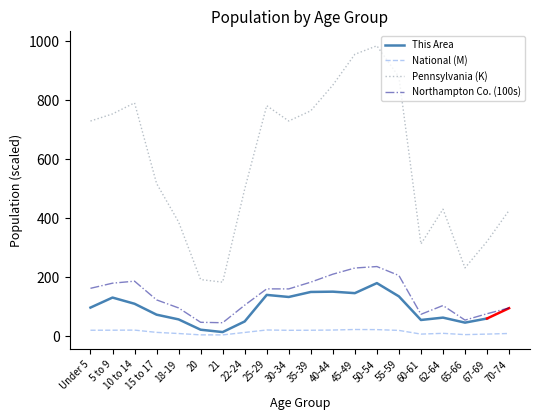

At which category does Pennsylvania reach its first local valley?

21